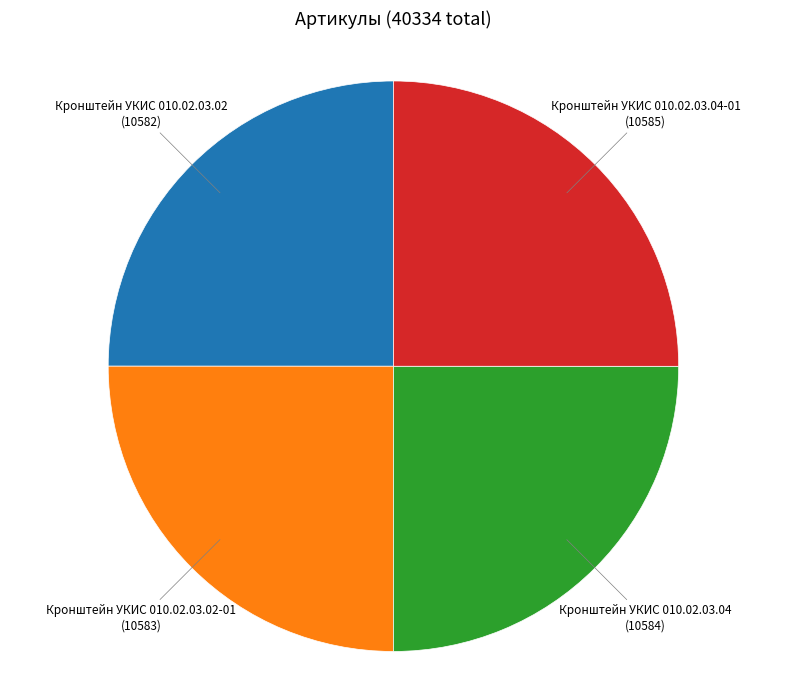

Is it true that Кронштейн УКИС 010.02.03.04-01 is 25% of the pie?

True